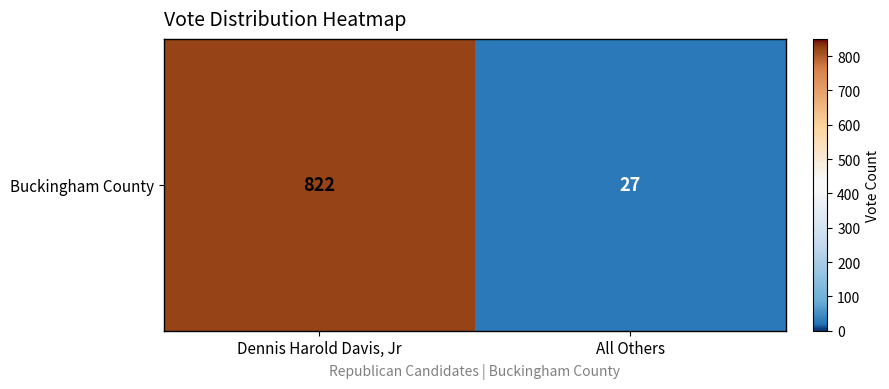

Rank the categories by value from highest to lowest.

Dennis Harold Davis, Jr, All Others